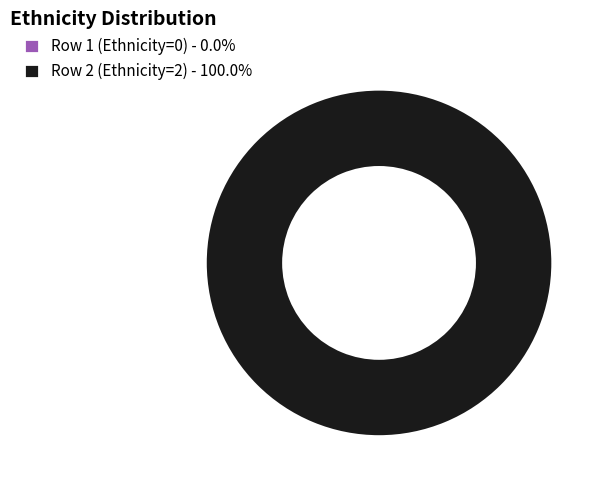

Between Row 1 (Ethnicity=0) and Row 2 (Ethnicity=2), which is larger?

Row 2 (Ethnicity=2)